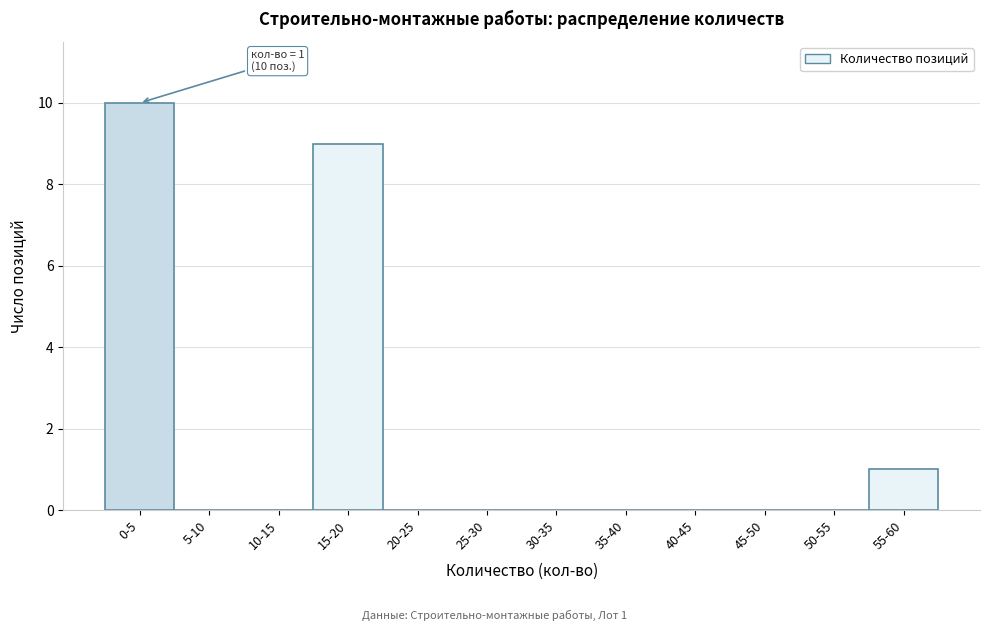

Reading left to right, transcribe all the data shown in this chart.

0-5=10	5-10=0	10-15=0	15-20=9	20-25=0	25-30=0	30-35=0	35-40=0	40-45=0	45-50=0	50-55=0	55-60=1